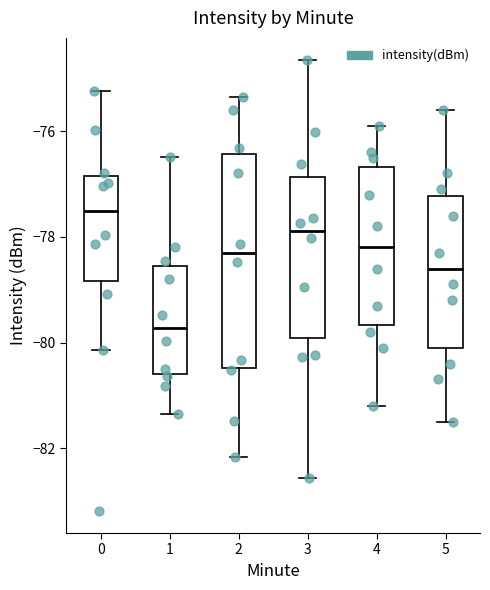

Where does the upper whisker of the box at x = 0 end on the y-axis? The values are not printed on the chart, so give them approximately, as read against the axis.

-75.2